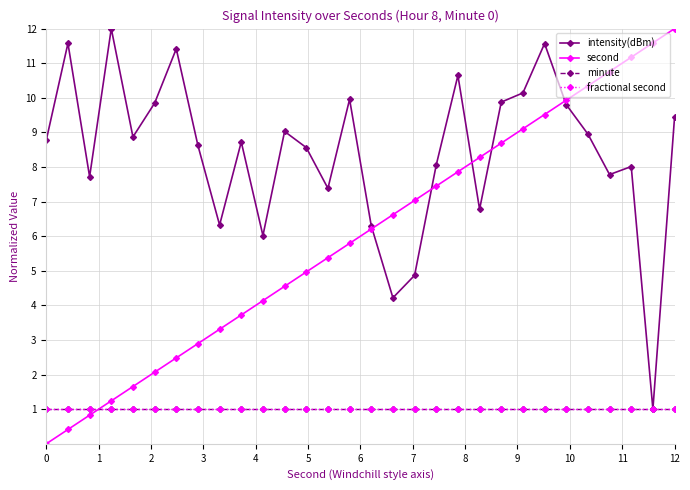

What is the average value of the second series?

6.0